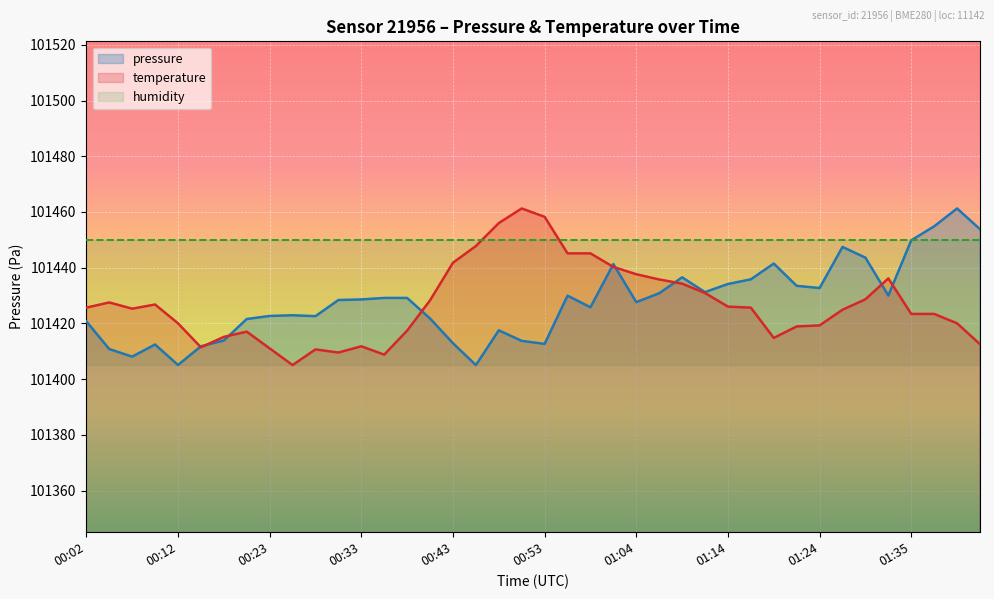

How many series are shown in this chart?

2